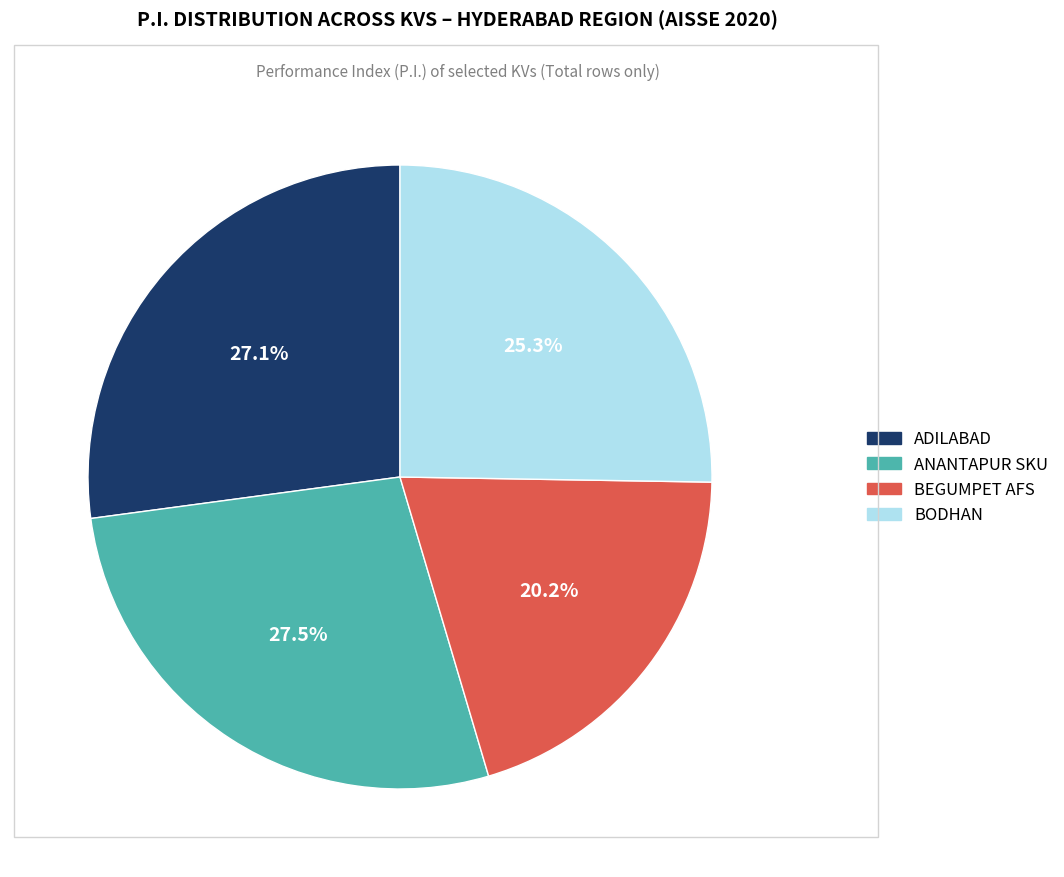

Is there a majority slice in this chart?

No